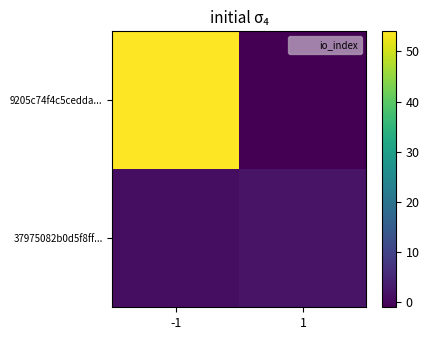

What is the total value across all series at 1?

1